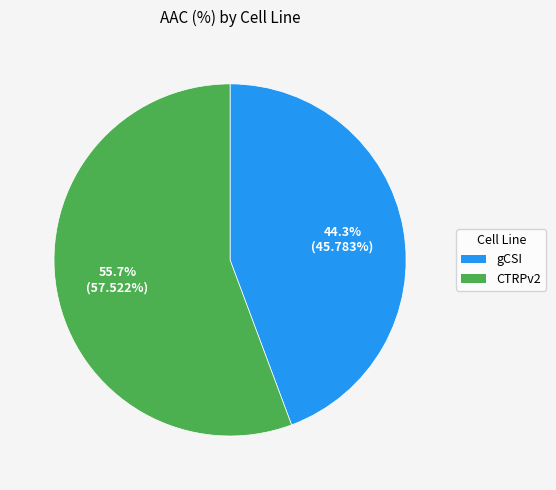

To the nearest percent, what is the difference between the largest and smallest slice percentages?

11%